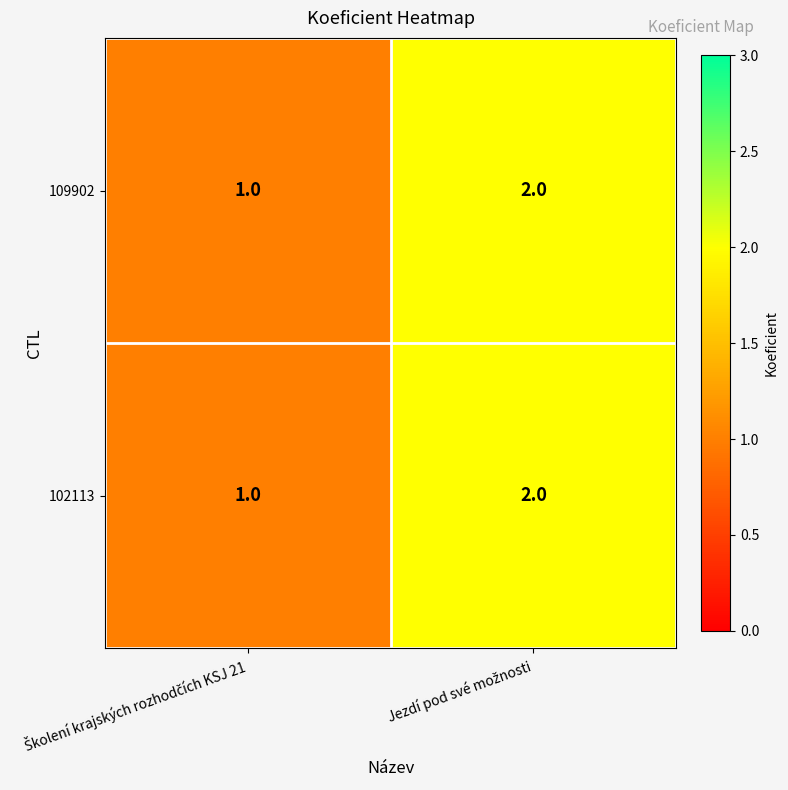

What is the sum of all 109902 values?

3